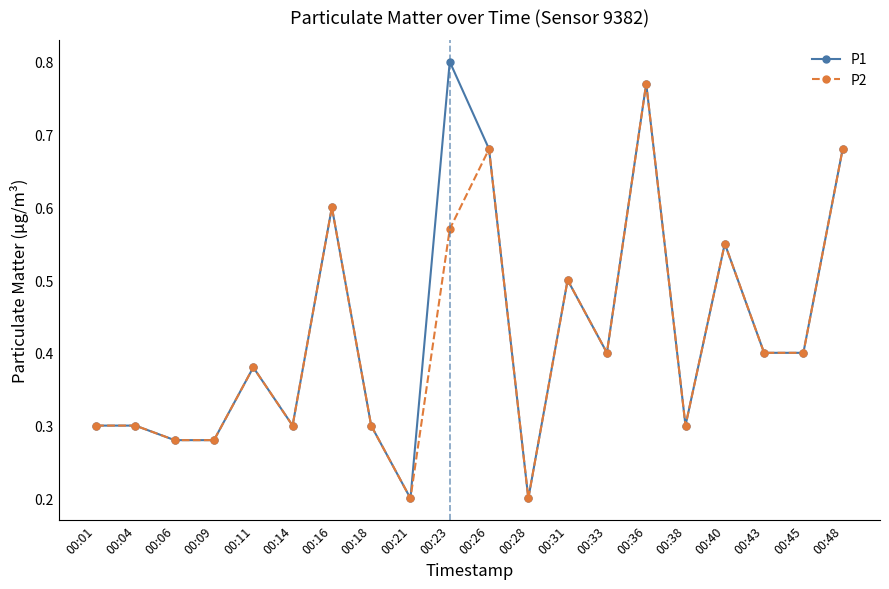

Rank the series by their average value, from lowest to highest.

P2, P1